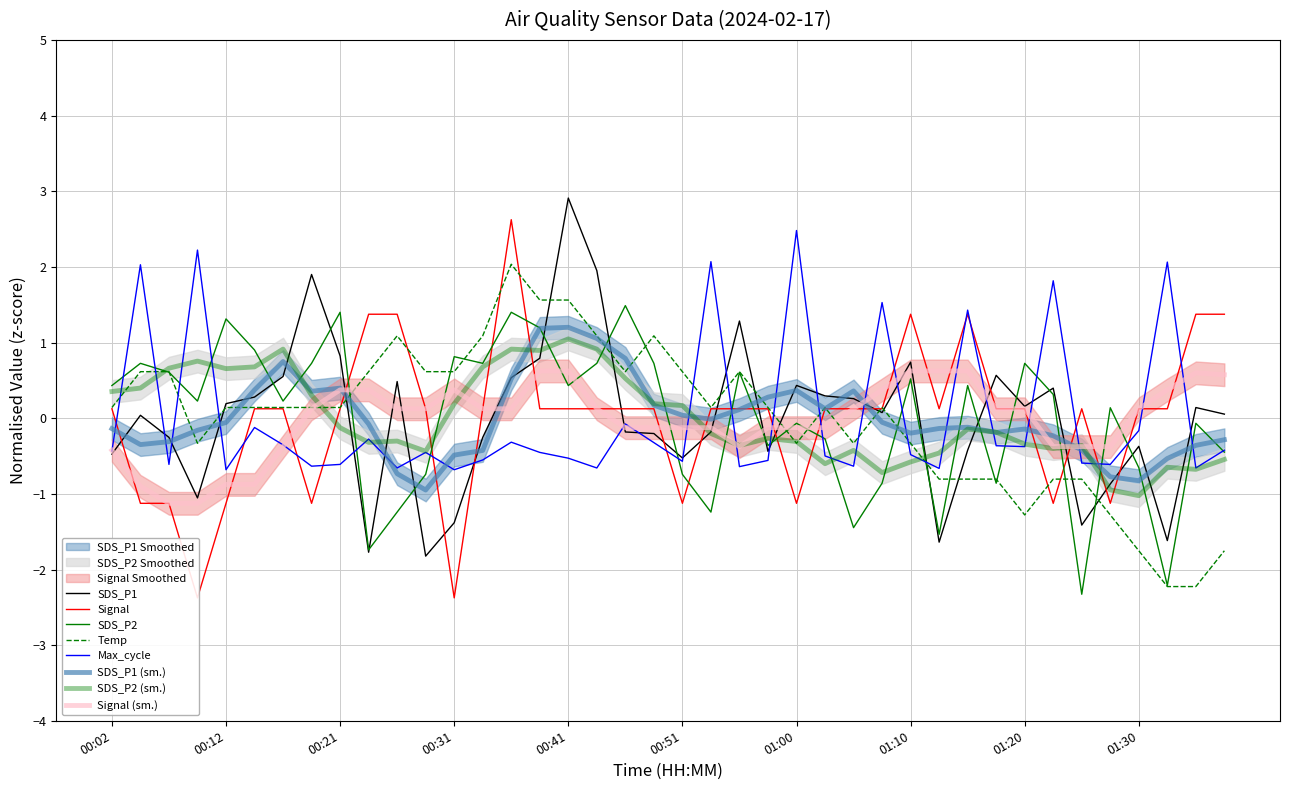

Which series has the largest range (max minus min)?

Signal